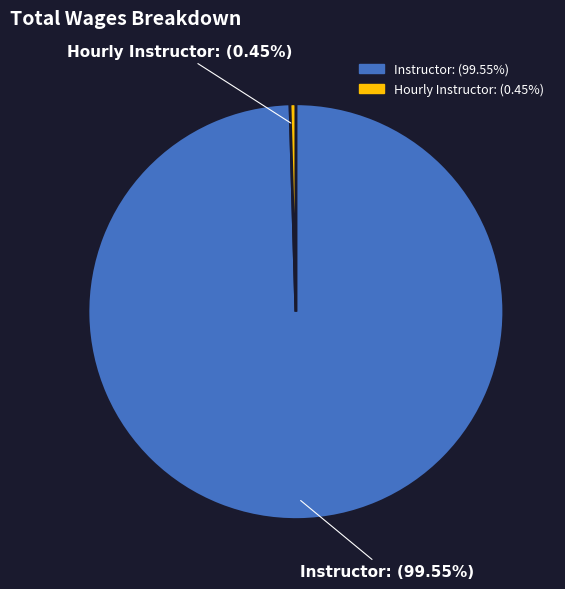

To the nearest percent, what is the difference between the Instructor and Hourly Instructor slice percentages?

99%